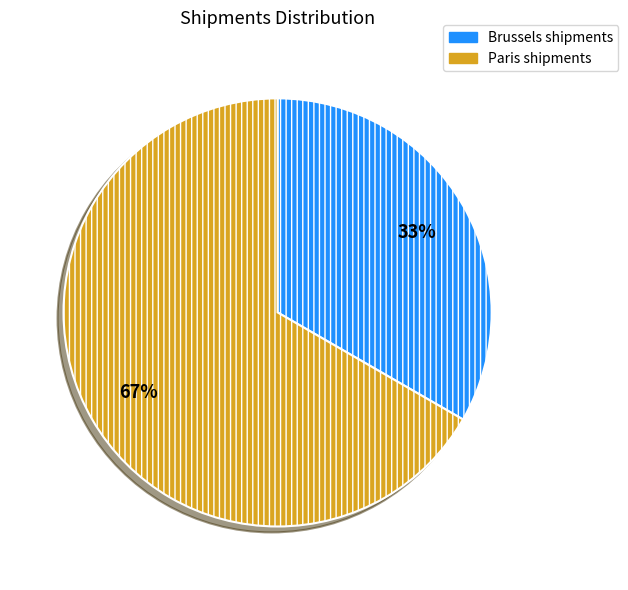

To the nearest percent, what is the combined percentage of Brussels shipments and Paris shipments?

100%